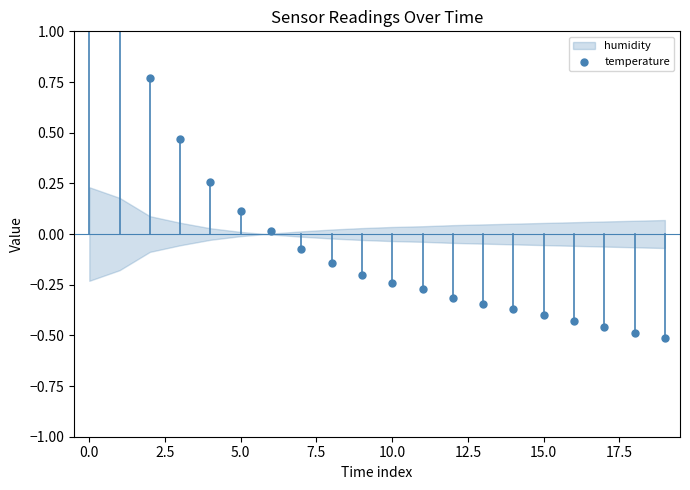

Between −2.5 and 19, which is larger?

−2.5